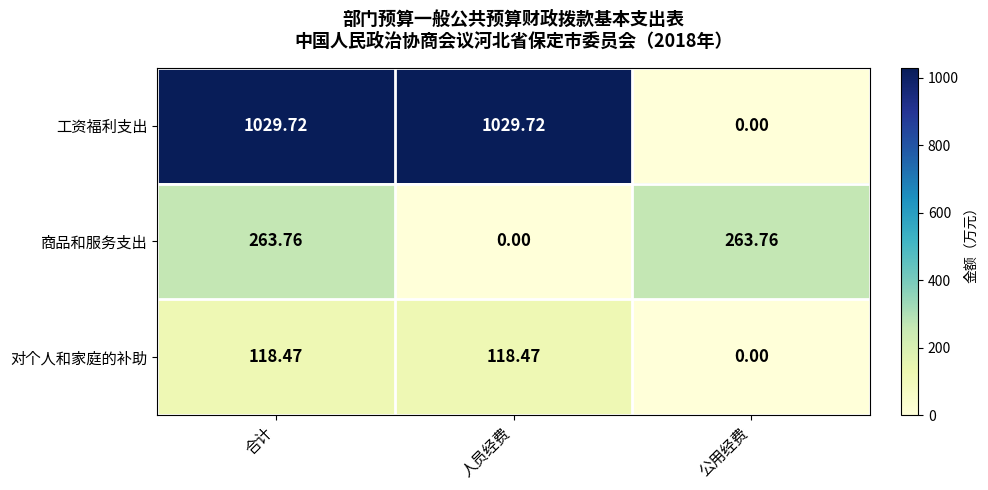

At which category is the sum across all series the highest?

合计